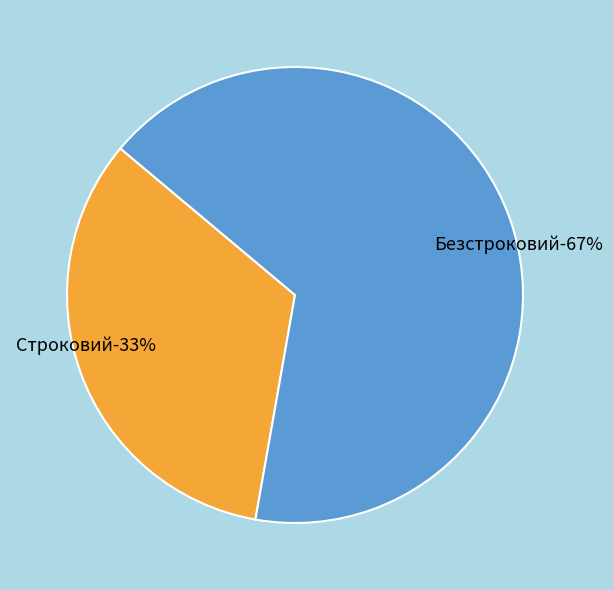

What percentage is the Безстроковий slice, to the nearest percent?

67%